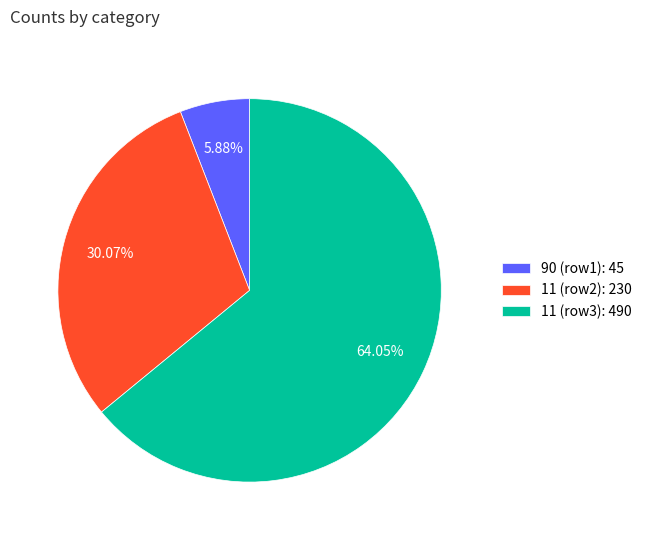

Which has a higher value, 90 (row1): 45 or 11 (row3): 490?

11 (row3): 490